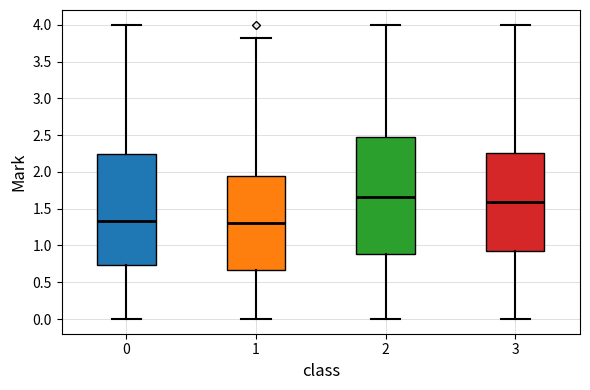

Which box is the tallest, from its lower edge to its upper edge?

2